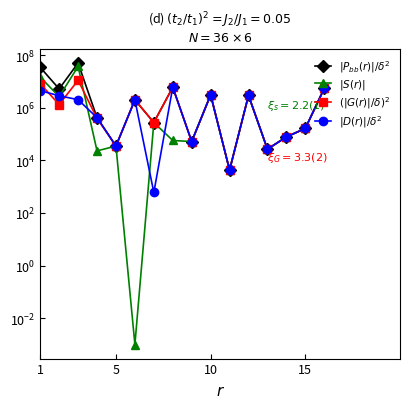

True or false: $|S(r)|$ and $|P_{bb}(r)|/\delta^2$ intersect in this chart.

False